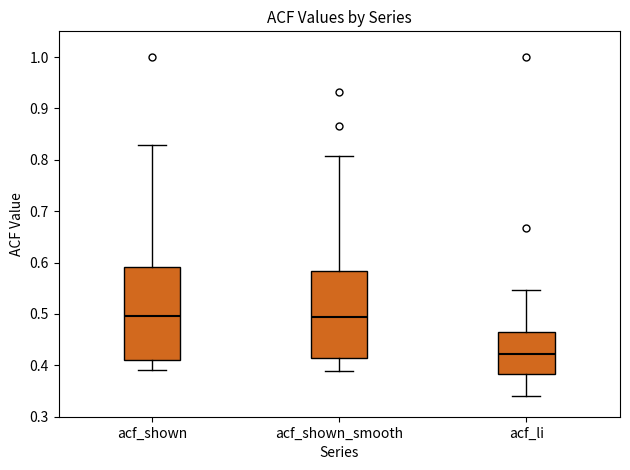

Reading left to right, transcribe this box plot: for each box, give where its median line is, the range the box spans, and where its two whiskers end, as read against the y-axis. The values are not printed on the chart, so give them approximately, as read against the axis.

acf_shown: median 0.50, box 0.41 to 0.59, whiskers 0.39 to 0.83
acf_shown_smooth: median 0.49, box 0.41 to 0.58, whiskers 0.39 to 0.81
acf_li: median 0.42, box 0.38 to 0.47, whiskers 0.34 to 0.55